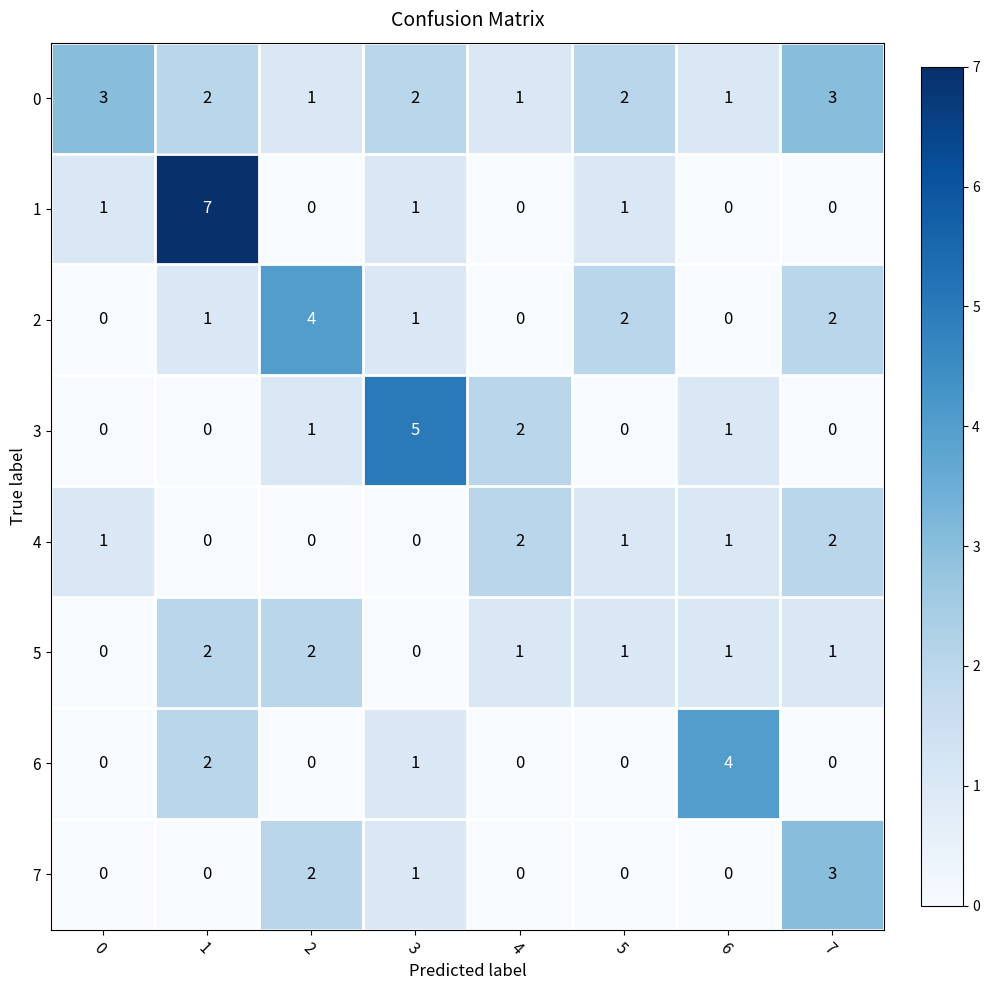

Is the value of 2 at 1 greater than the value of 3 at 5?

Yes